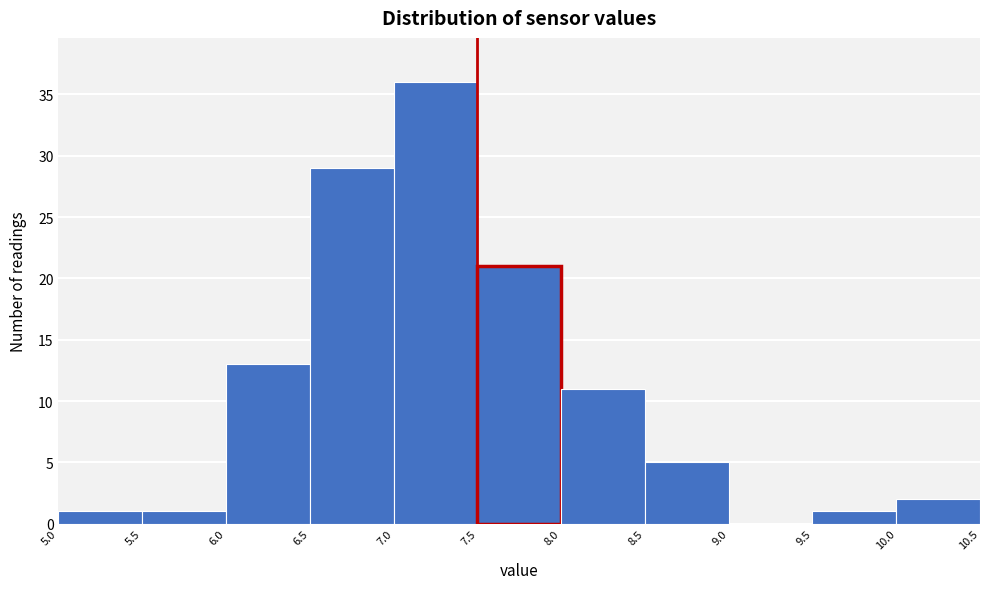

What is the height of the bar covering 6.5 to 7.0 on the x-axis? The values are not printed on the chart, so give them approximately, as read against the axis.

29